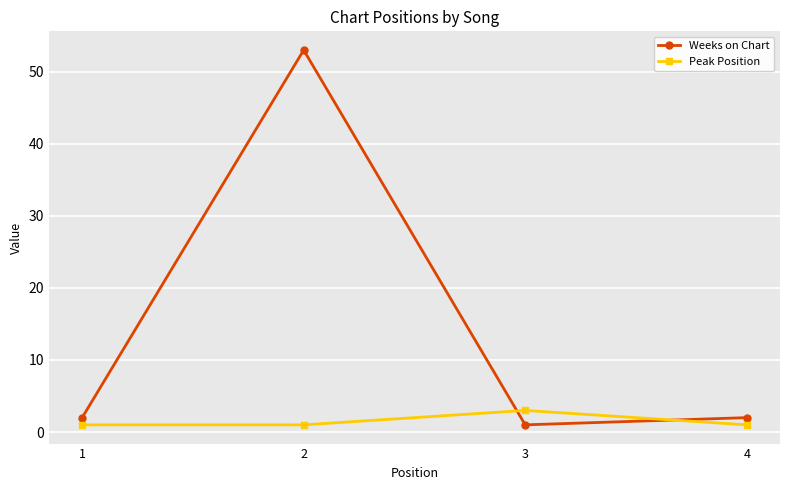

What is the difference between the maximum and minimum values in the Peak Position series?

2